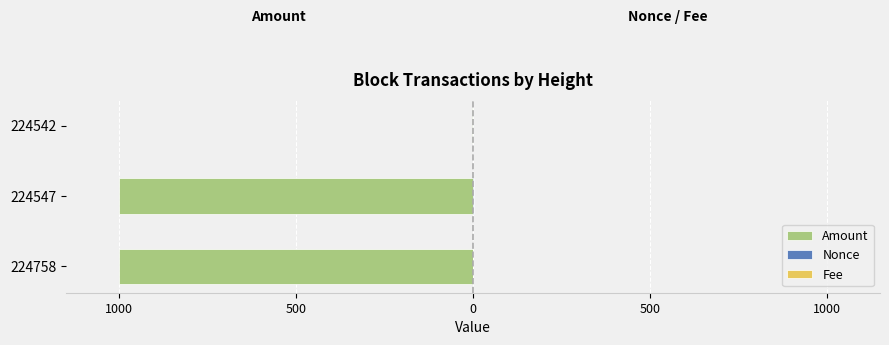

True or false: Nonce has a value of 1.0 at 224542.

True